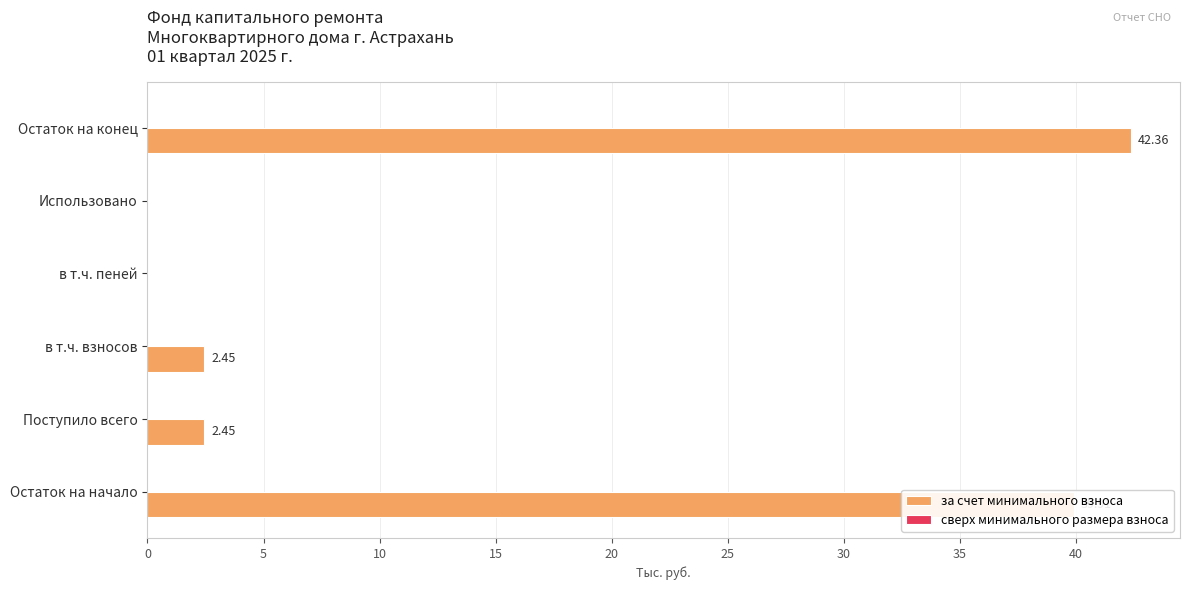

What is the sum of the values at в т.ч. пеней and Остаток на начало?

39.9